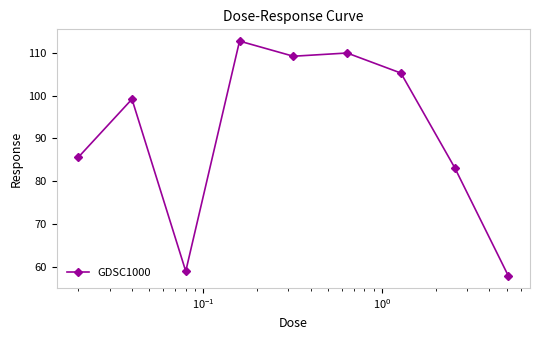

True or false: there are more than 0 points higher than both neighbors.

True